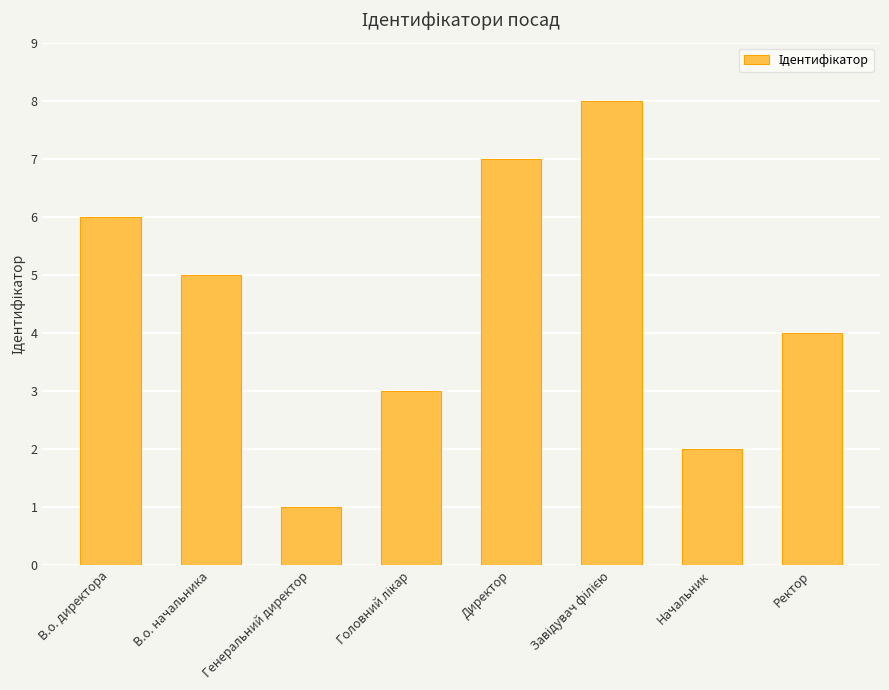

How many bars are there in total?

8